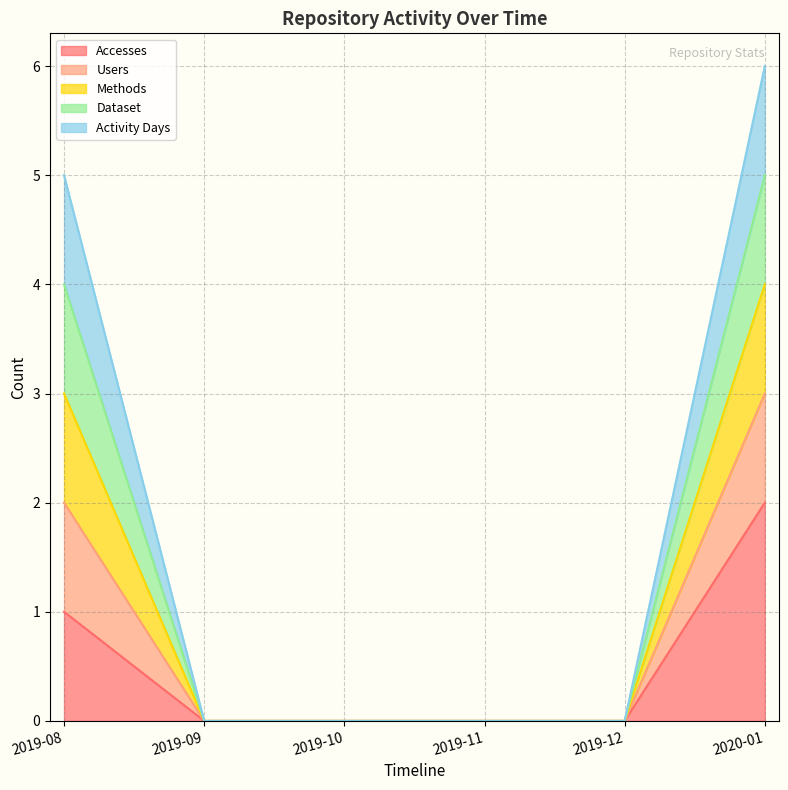

At how many categories does at least one series exceed 5?

1